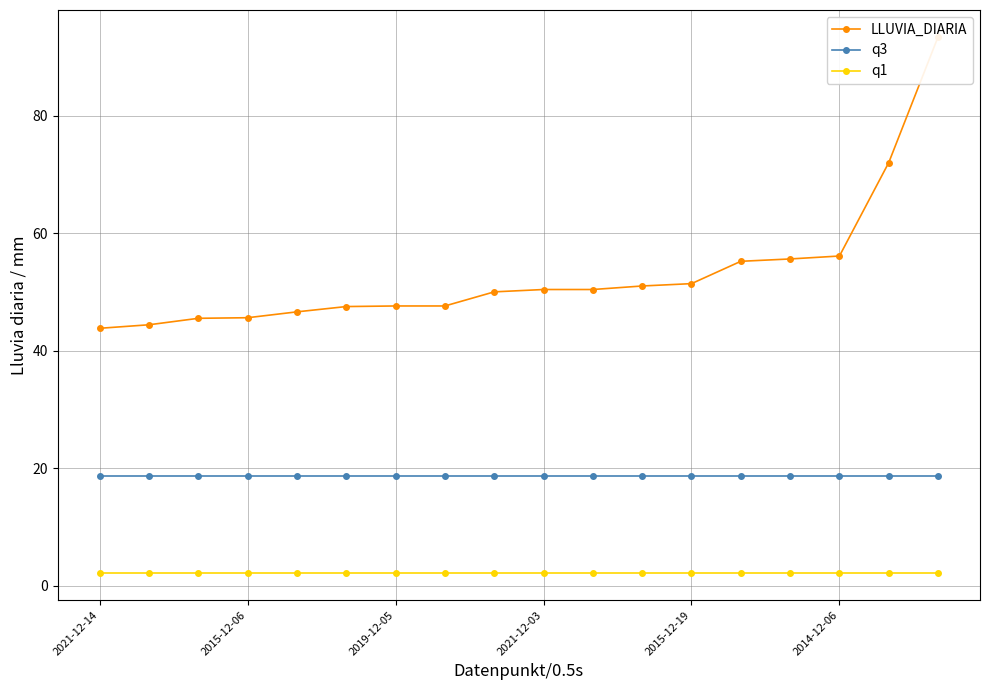

At which label is LLUVIA_DIARIA closest to 68?

16